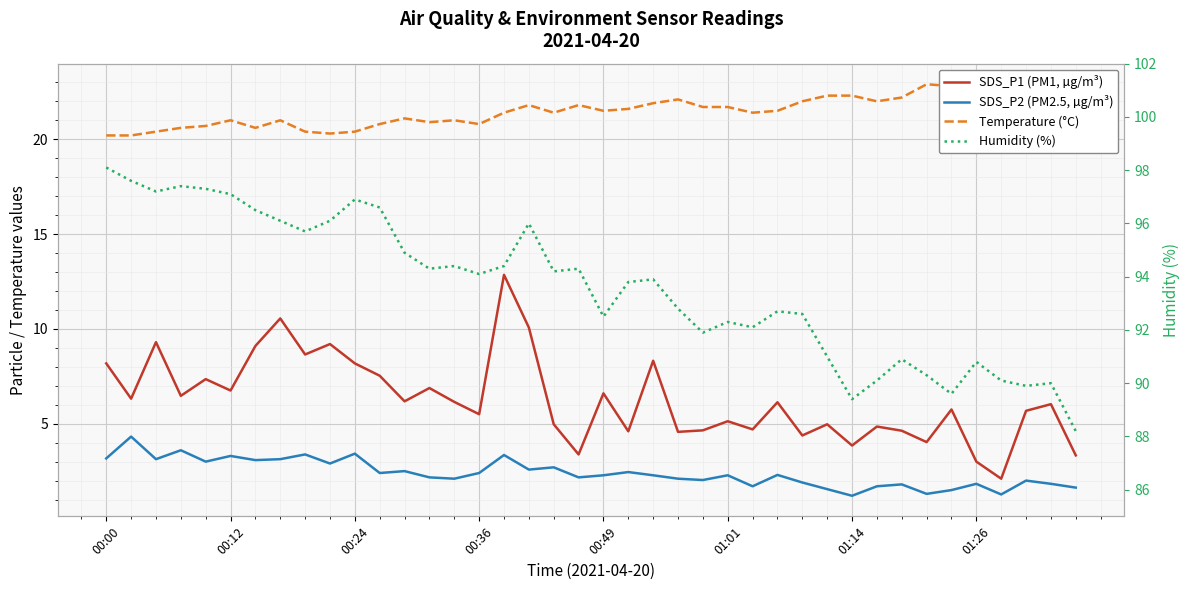

How many interior local peaks does the SDS_P1 (PM1, µg/m³) series have?

14